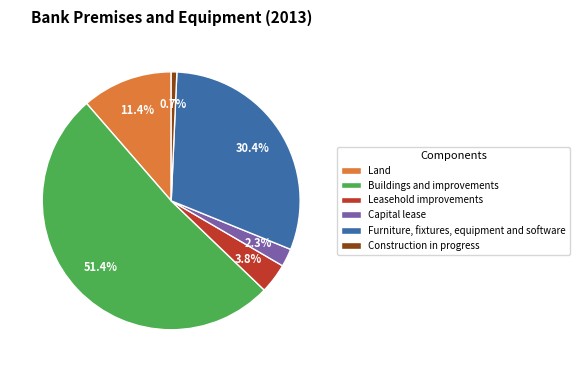

Is it true that Land is 11% of the pie?

True